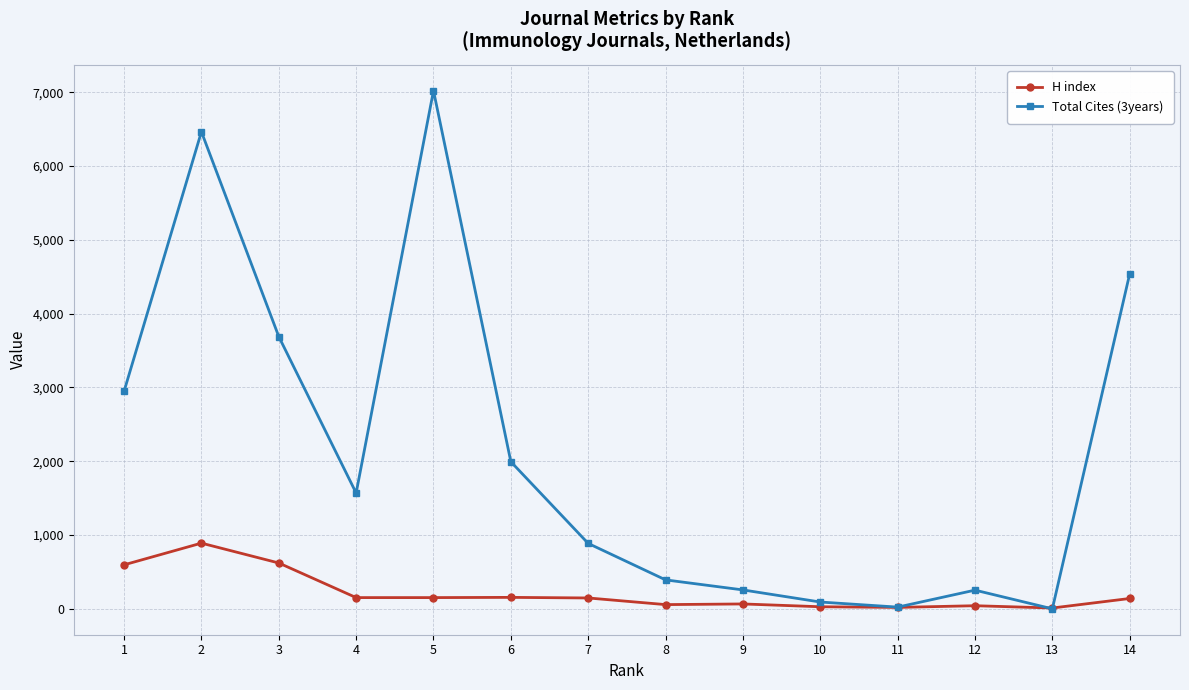

Which series changed the most between 5 and 13?

Total Cites (3years)